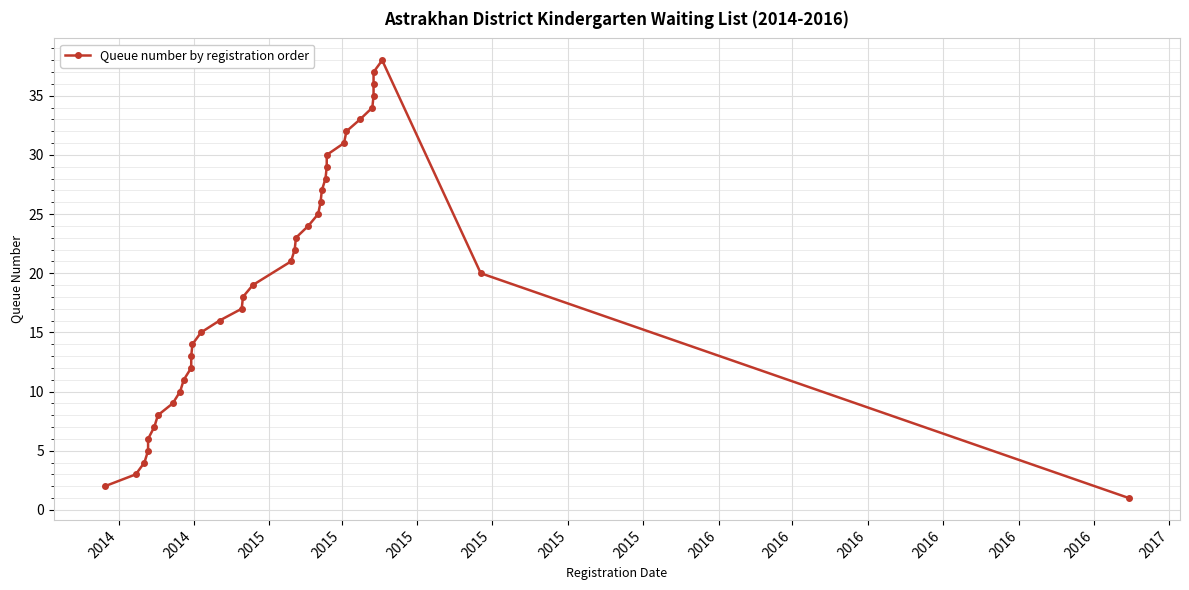

What is the value of the 9th point from the left?

10